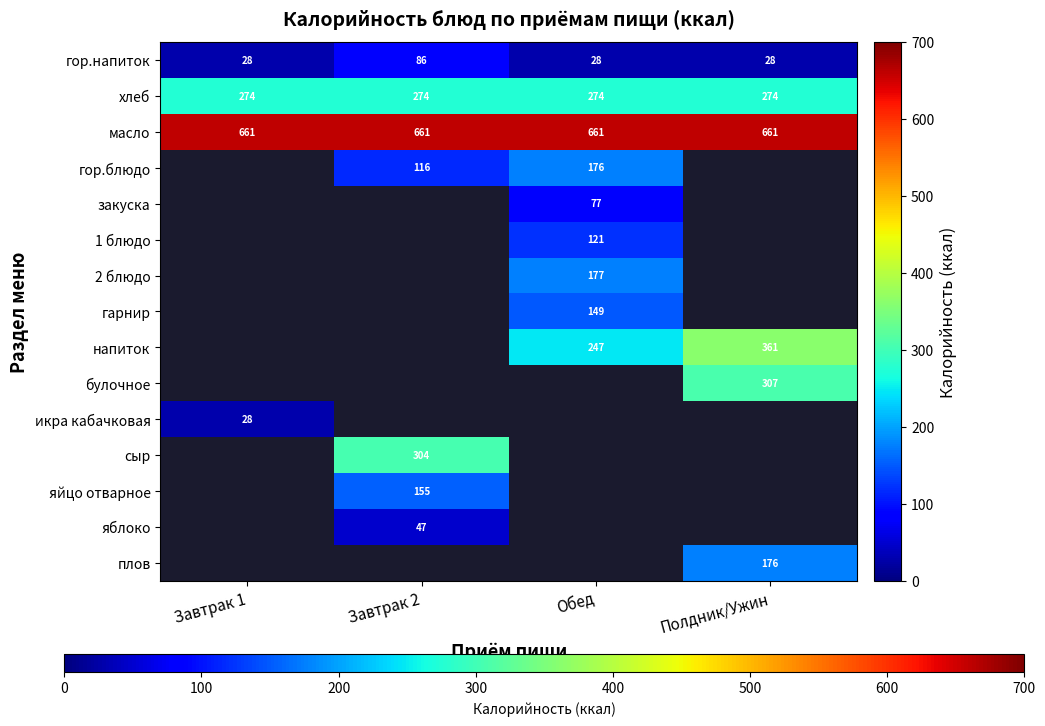

At which category does the chart reach its peak across all series?

Завтрак 1